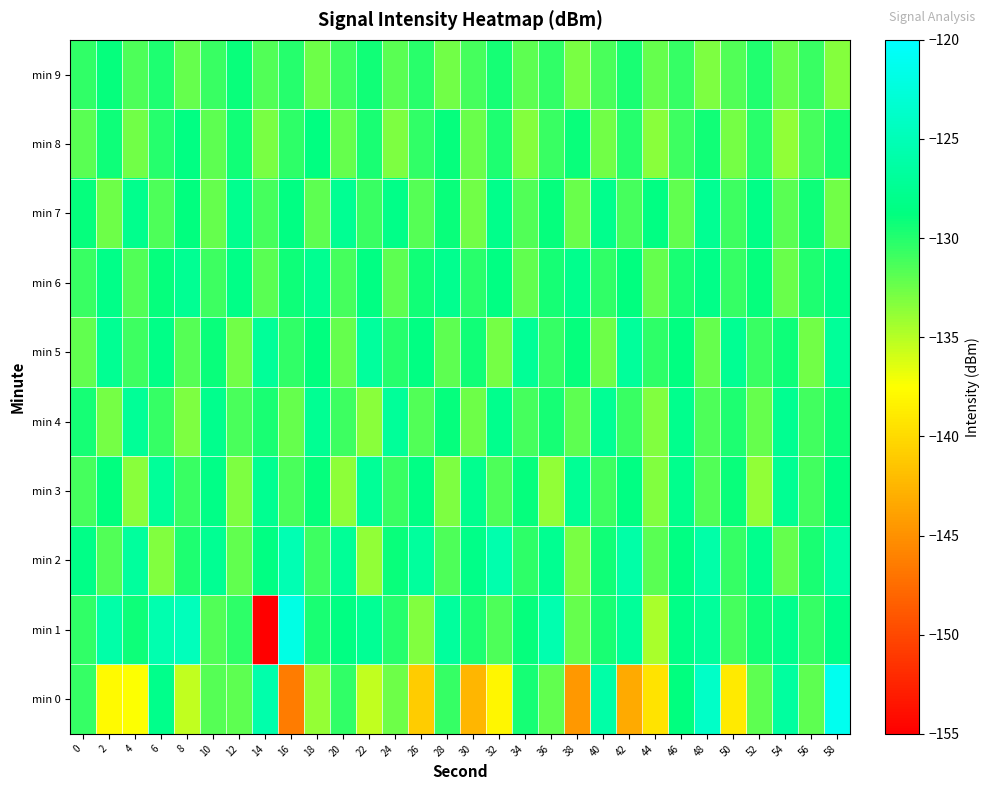

What is the total value across all series at 6?

-1293.0